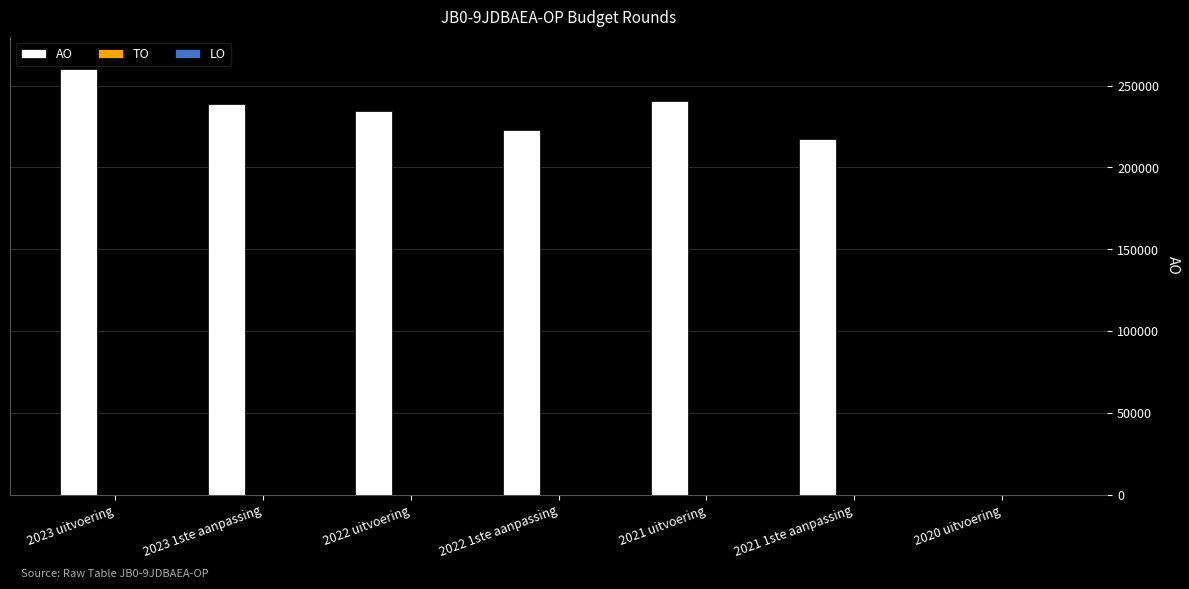

What is the maximum value shown in the chart?

260332